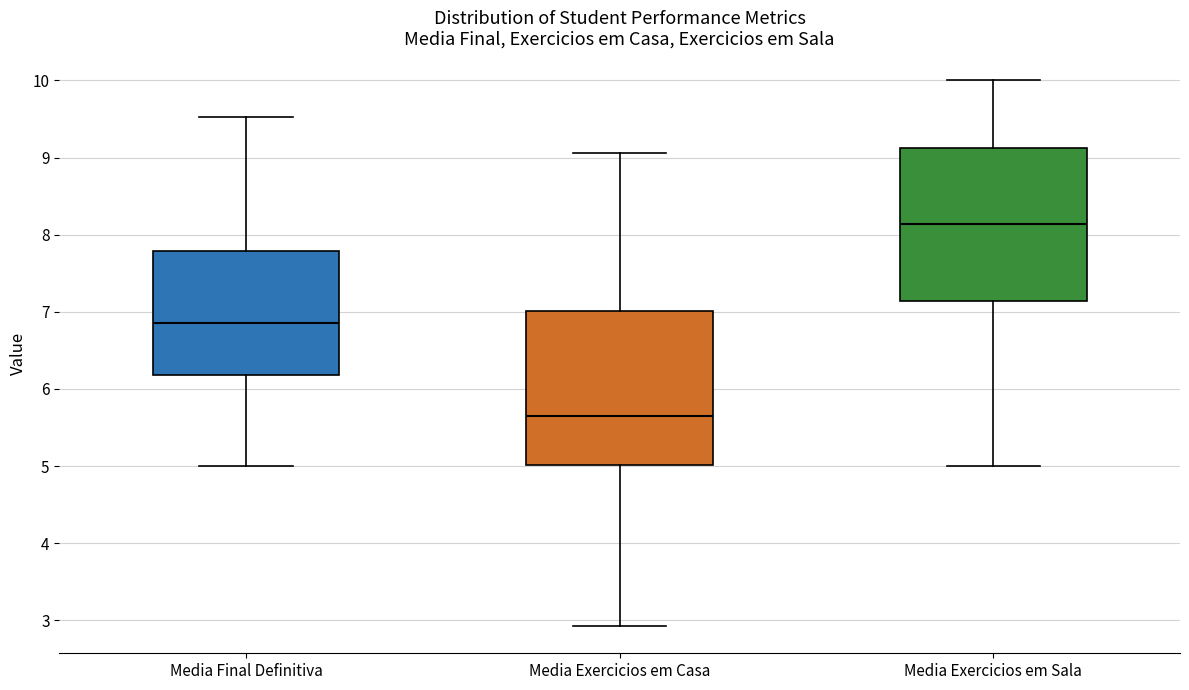

Reading left to right, read every box against the y-axis: the position of its median line, the range the box covers, and the ends of its whiskers. The values are not printed on the chart, so give them approximately, as read against the axis.

Media Final Definitiva: median 6.9, box 6.2 to 7.8, whiskers 5.0 to 9.5
Media Exercicios em Casa: median 5.7, box 5.0 to 7.0, whiskers 2.9 to 9.1
Media Exercicios em Sala: median 8.1, box 7.1 to 9.1, whiskers 5.0 to 10.0